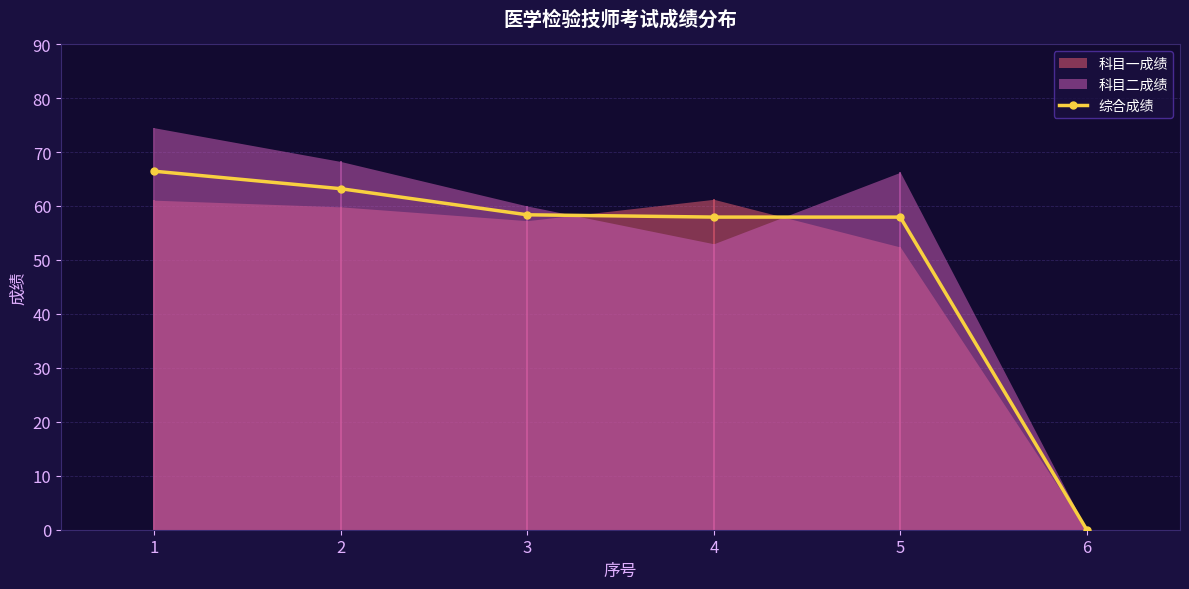

What is the value of the 5th point from the left?

57.9